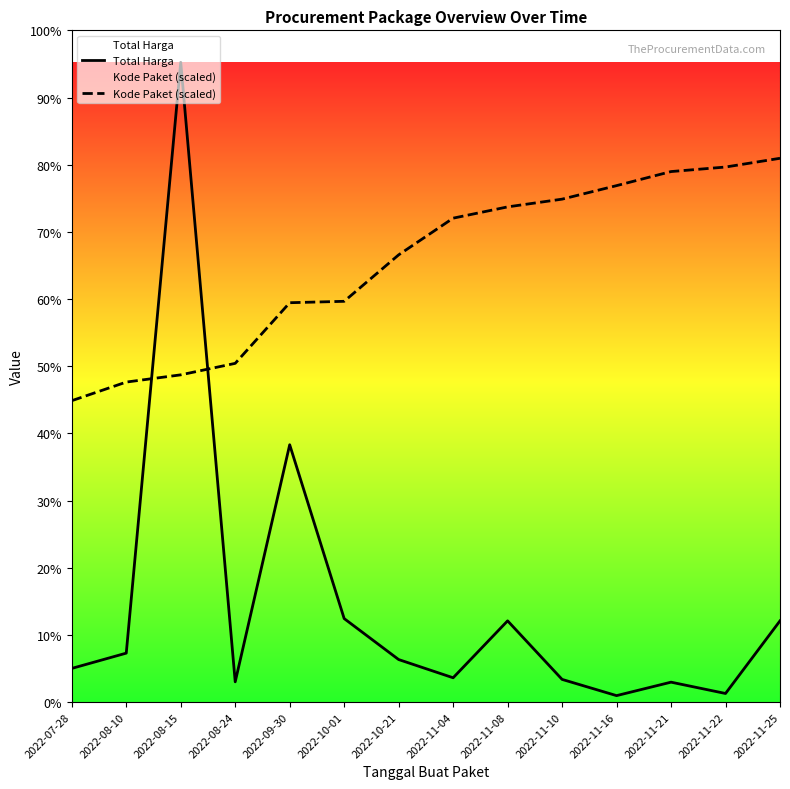

Which has a higher value, 2022-11-08 or 2022-11-16?

2022-11-08